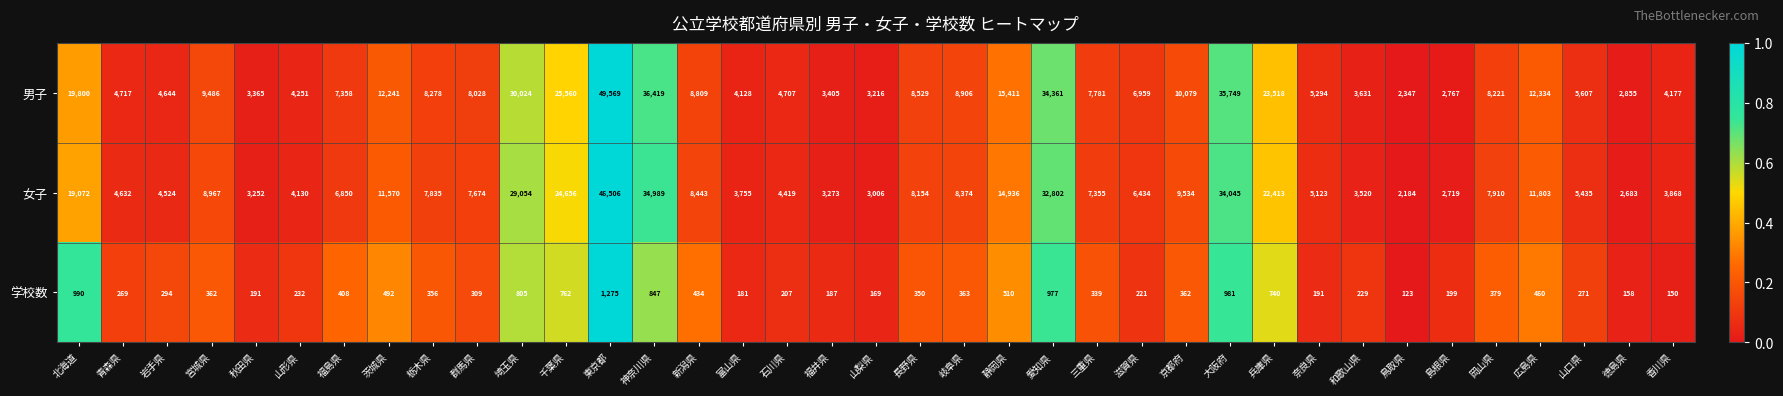

Which series has the largest total across all categories?

男子